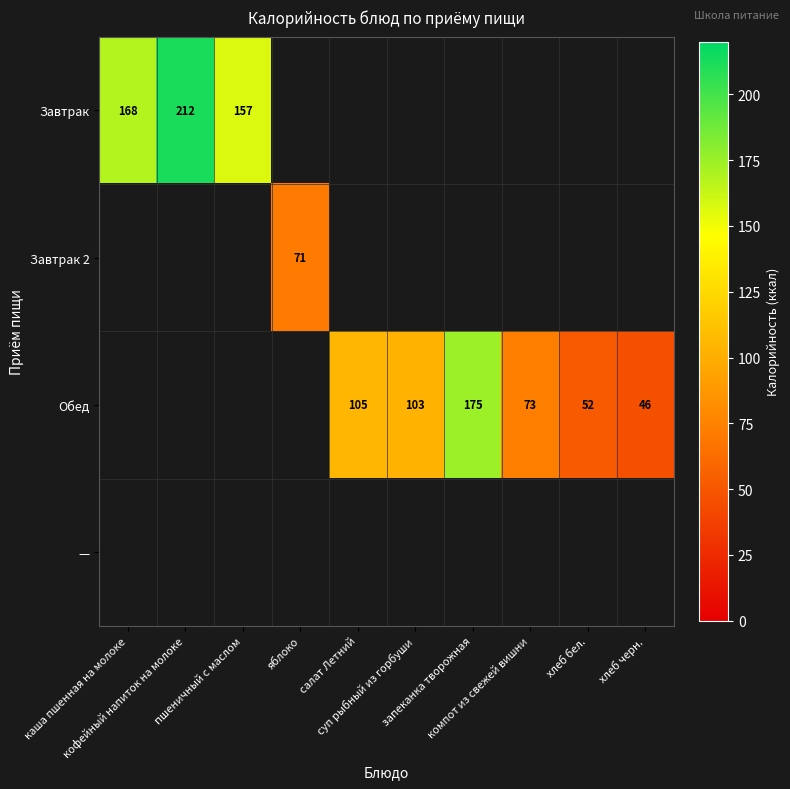

At which label does Обед first exceed 52?

салат Летний